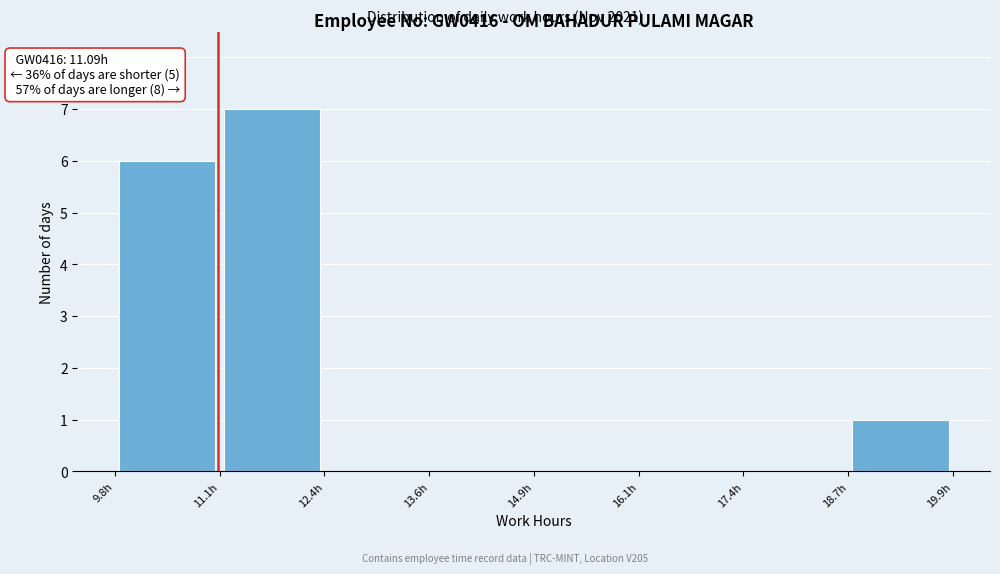

Over which range of the x-axis is the bar tallest?

11.2 to 12.4